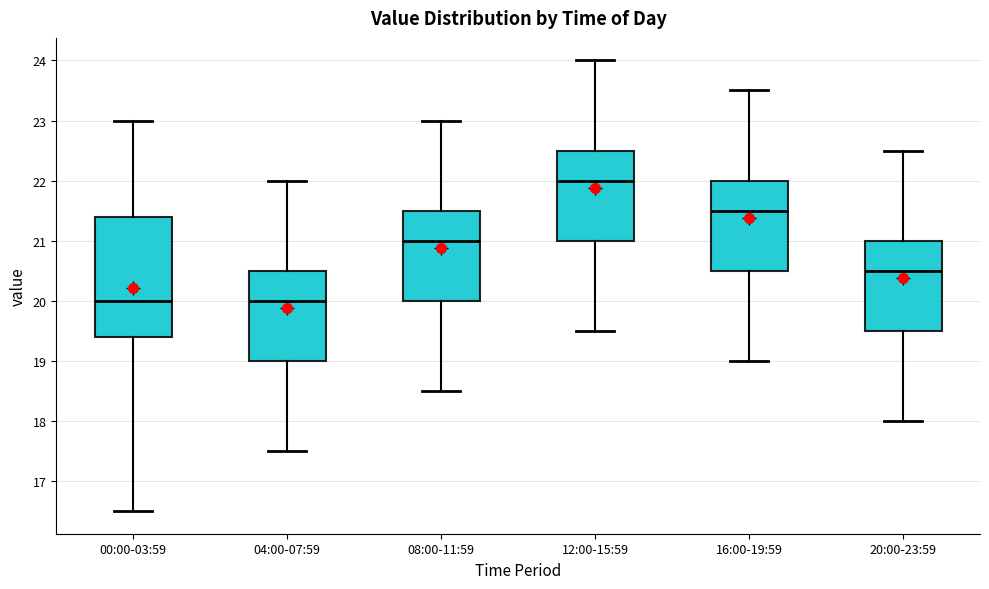

Reading left to right, transcribe this box plot: for each box, give where its median line is, the range the box spans, and where its two whiskers end, as read against the y-axis. The values are not printed on the chart, so give them approximately, as read against the axis.

00:00-03:59: median 20.0, box 19.4 to 21.4, whiskers 16.5 to 23.0
04:00-07:59: median 20.0, box 19.0 to 20.5, whiskers 17.5 to 22.0
08:00-11:59: median 21.0, box 20.0 to 21.5, whiskers 18.5 to 23.0
12:00-15:59: median 22.0, box 21.0 to 22.5, whiskers 19.5 to 24.0
16:00-19:59: median 21.5, box 20.5 to 22.0, whiskers 19.0 to 23.5
20:00-23:59: median 20.5, box 19.5 to 21.0, whiskers 18.0 to 22.5